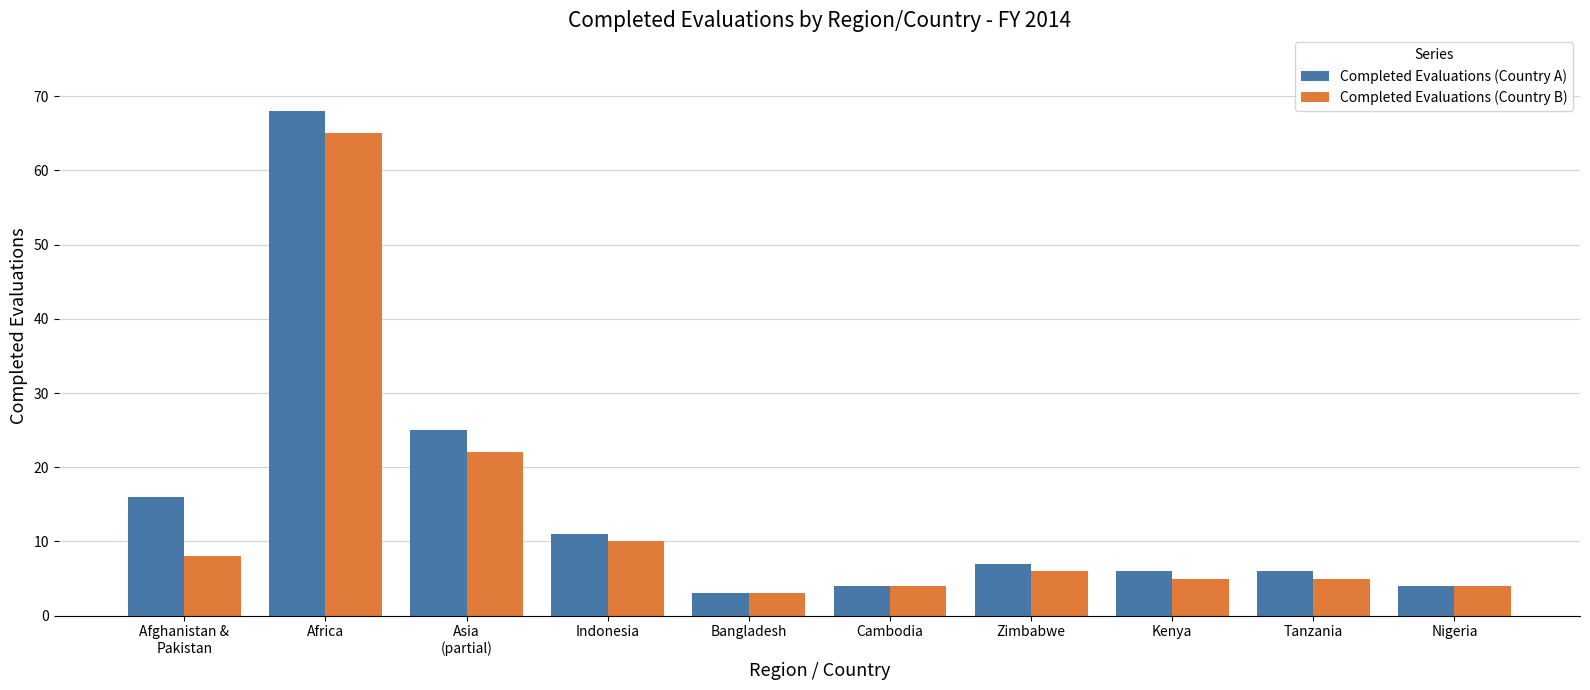

What is the label of the 10th bar from the left?

Nigeria